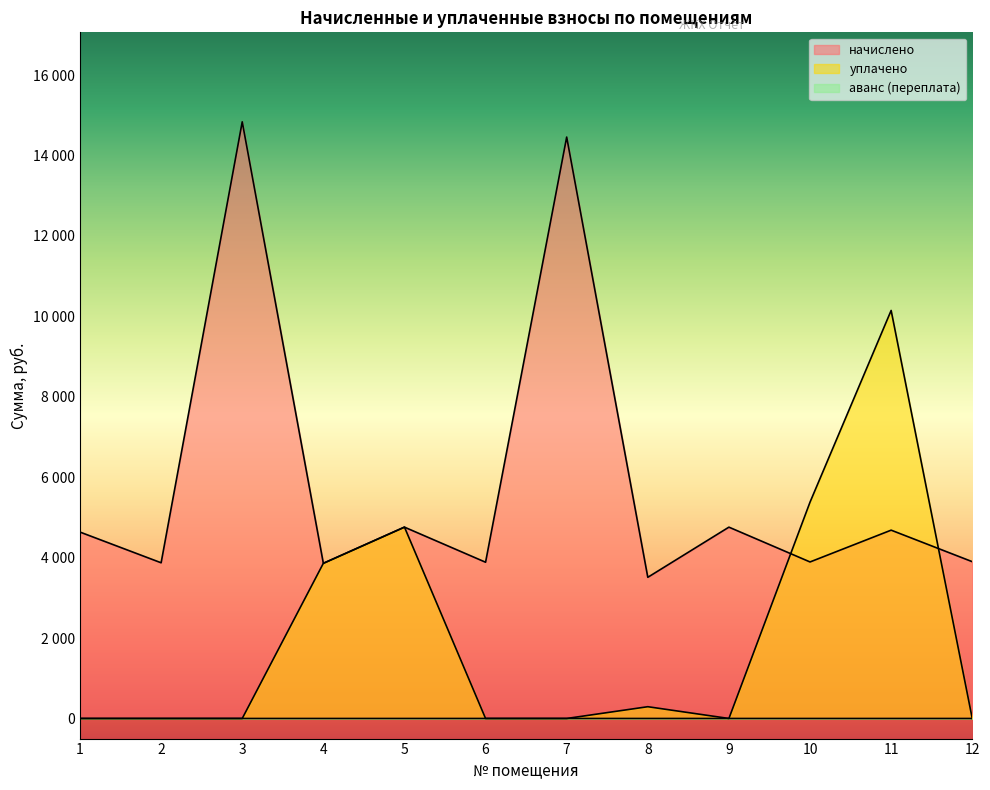

The уплачено series shows 0.0 at 9. True or false?

True